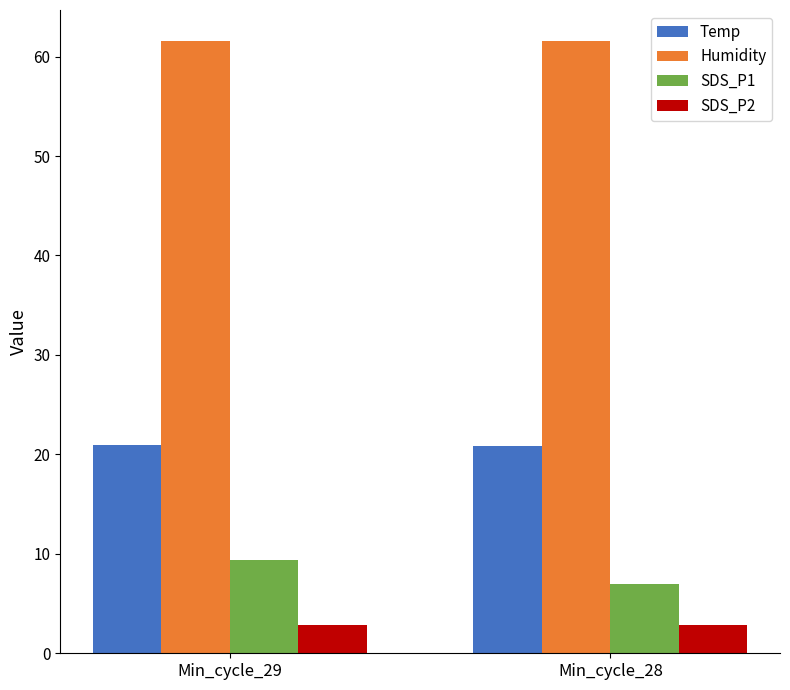

Is it true that Temp equals 12.9 at Min_cycle_28?

False